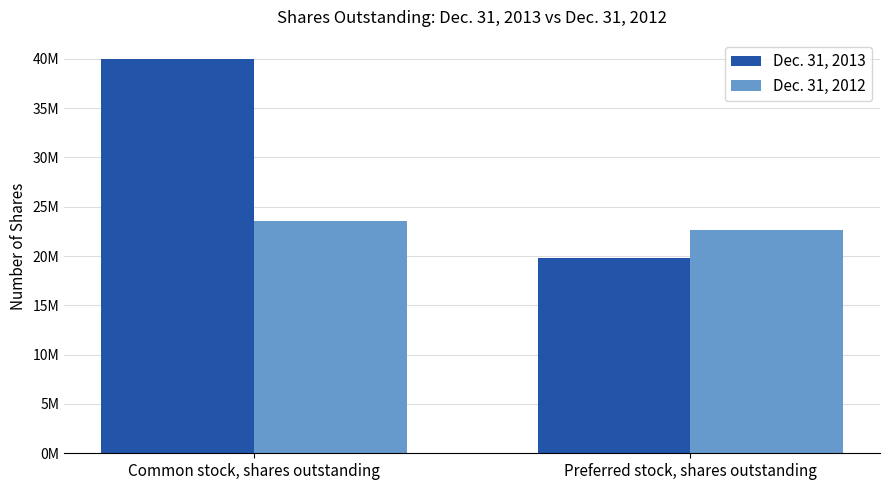

How many Dec. 31, 2013 values are between 19800000 and 39937432?

2